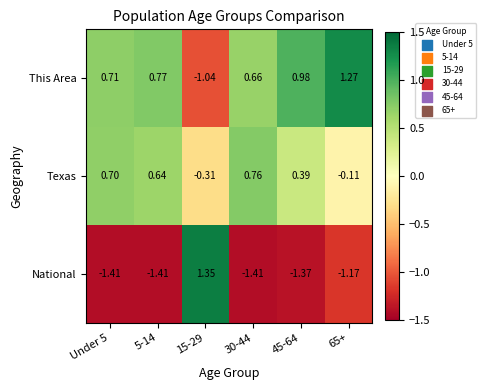

Between 30-44 and 65+, which series saw the biggest shift?

Texas